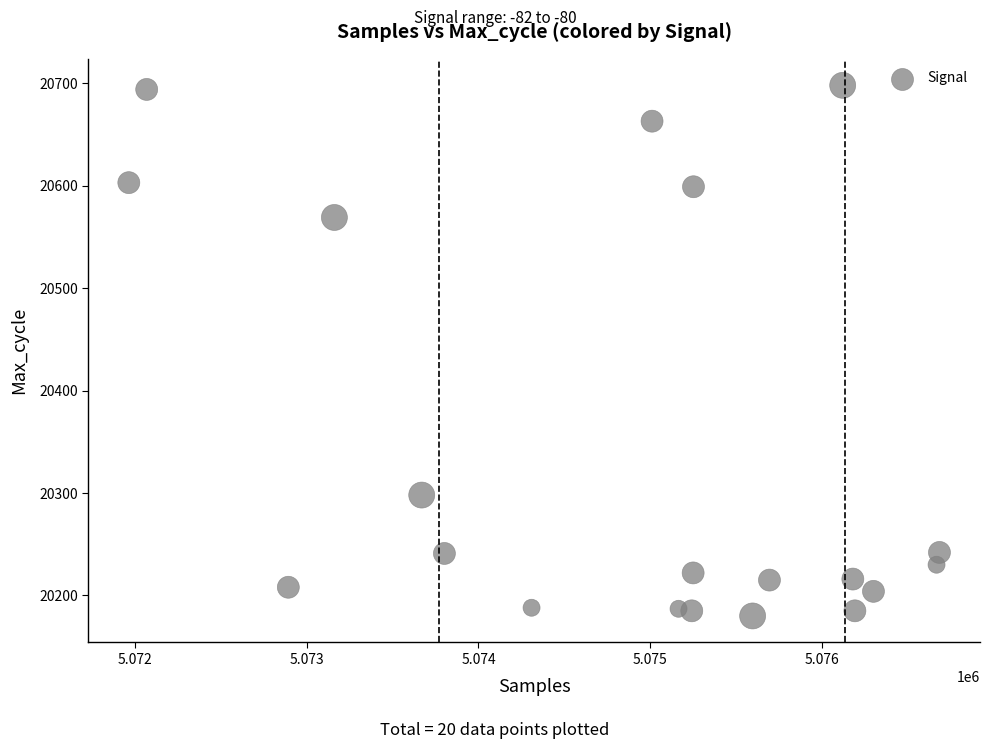

What Y value in the scatter plot is closest to 20439?

20569